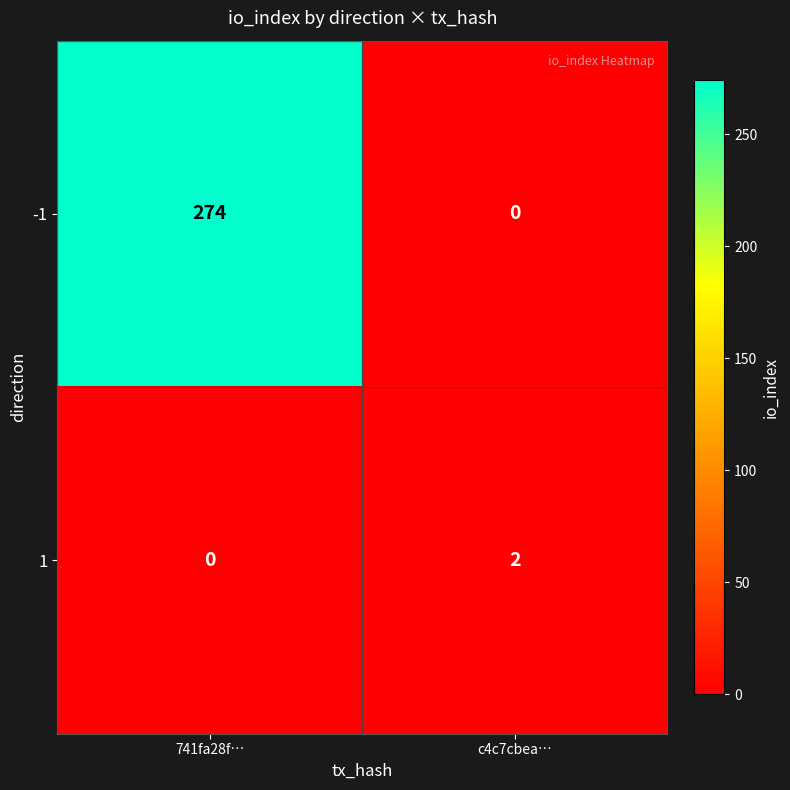

At how many categories does at least one series exceed 36?

1